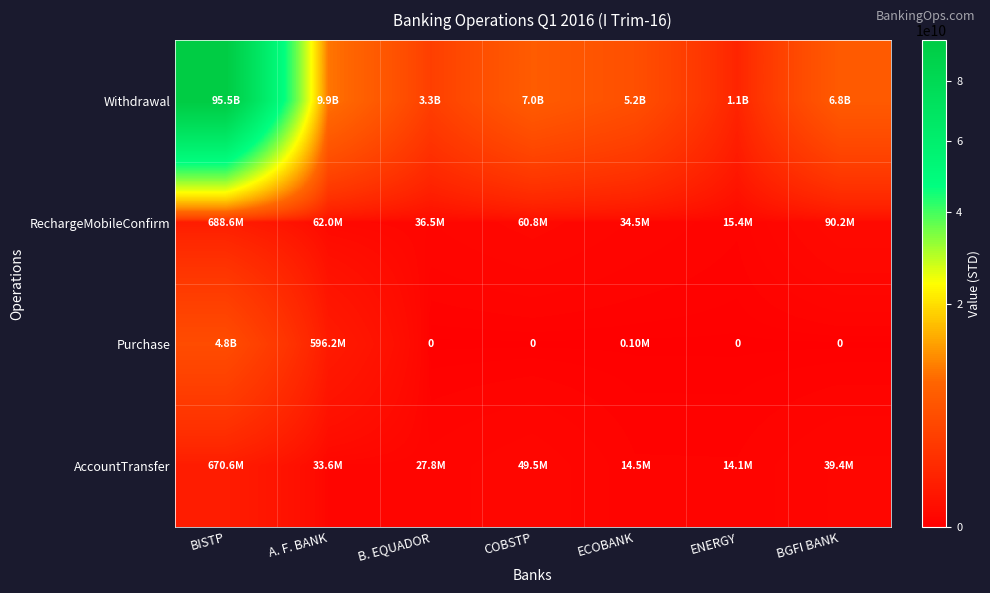

What is the greatest value displayed?

95495000000